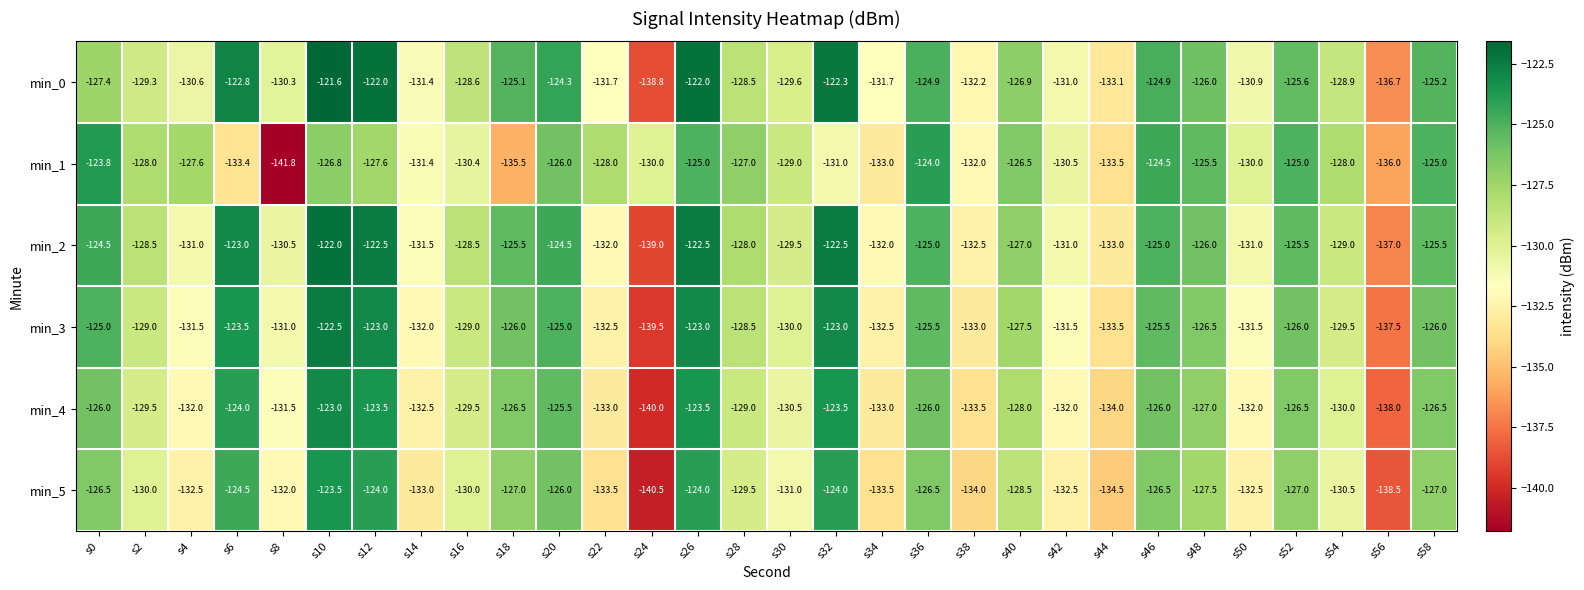

Where does the min_0 series first go above -128?

s0